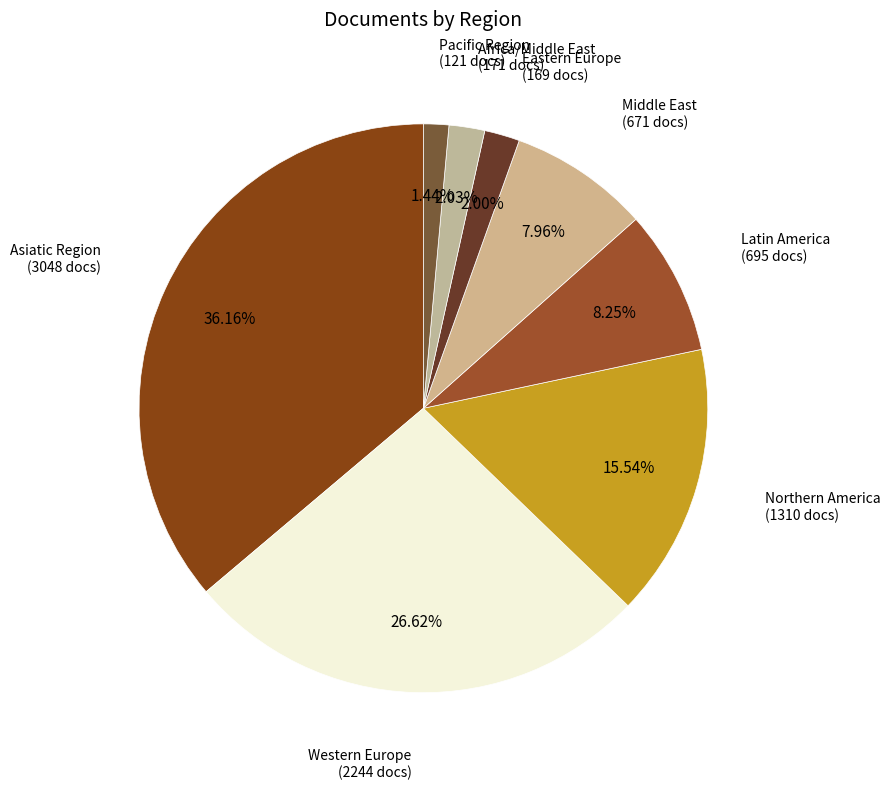

Is there any slice that represents more than half of the pie?

No